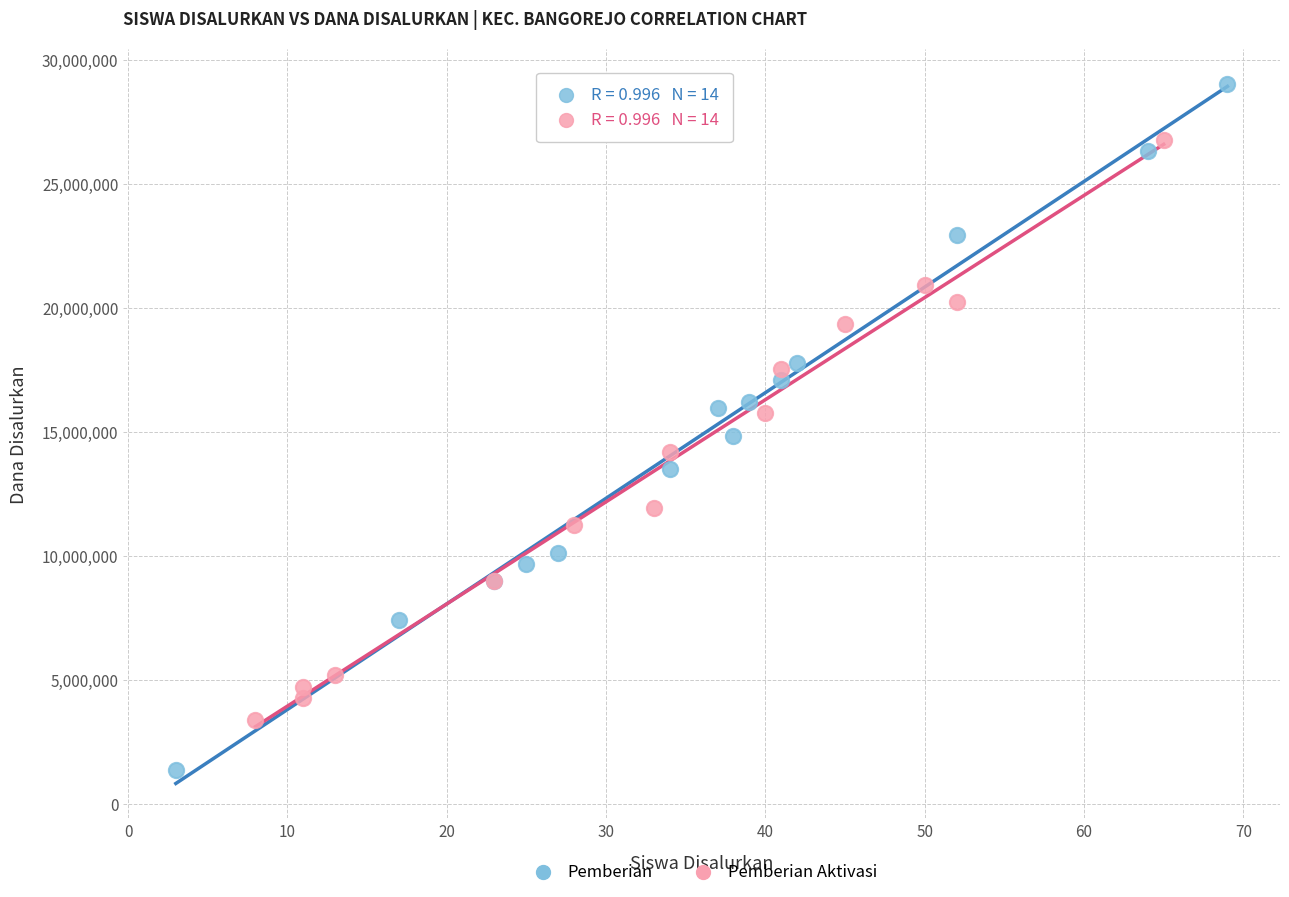

Which series contains the highest Y value?

Pemberian